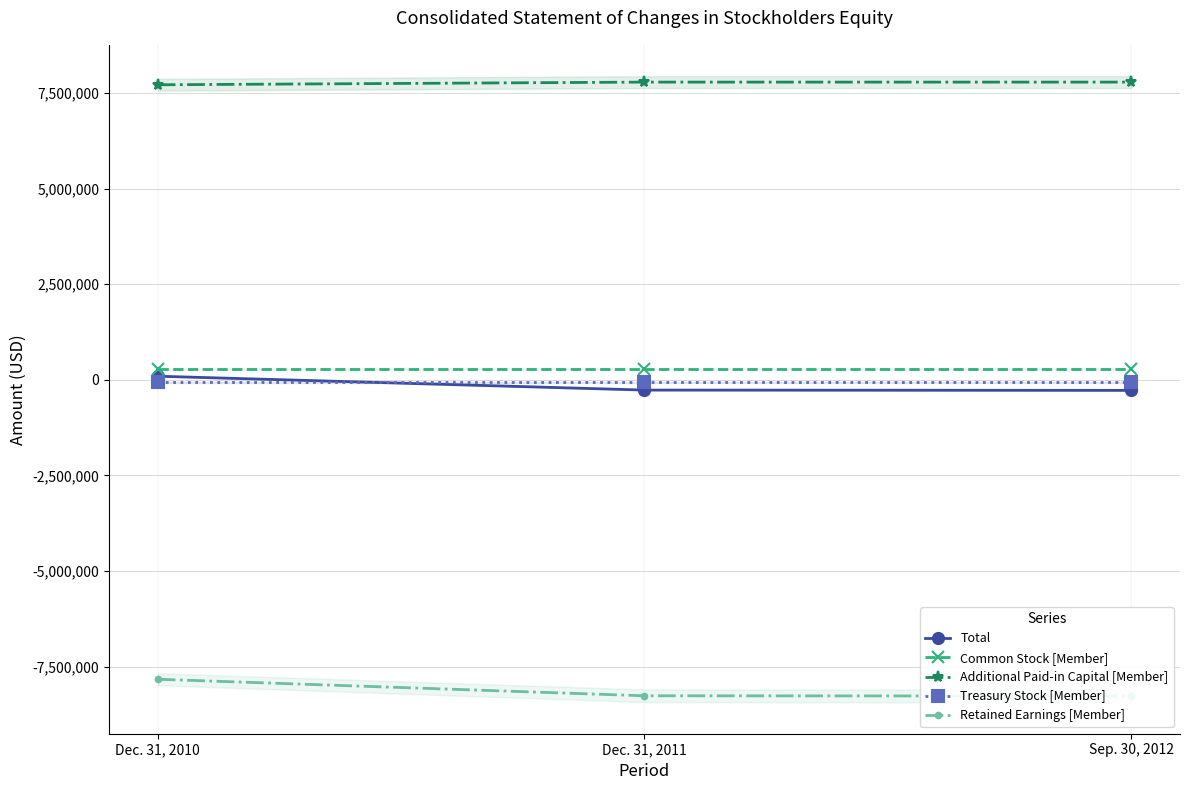

What are all the series names shown in the legend?

Total, Common Stock [Member], Additional Paid-in Capital [Member], Treasury Stock [Member], Retained Earnings [Member]